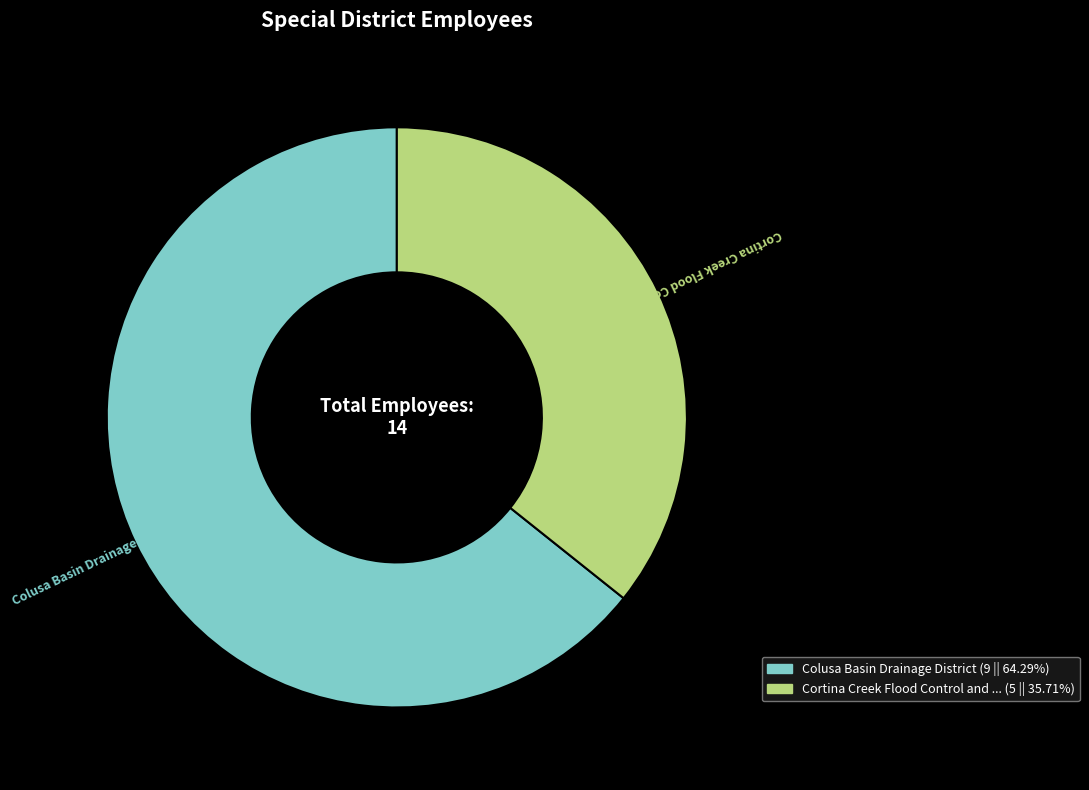

Count the number of slices in the pie.

2